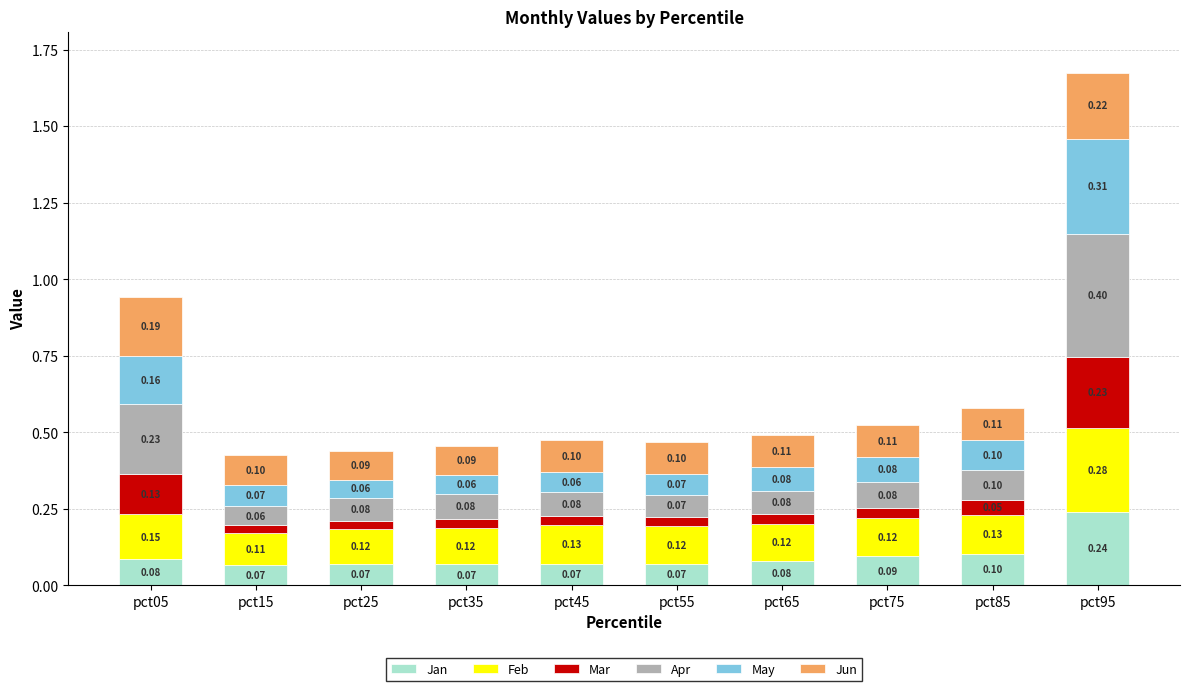

At which category is the sum across all series the highest?

pct95